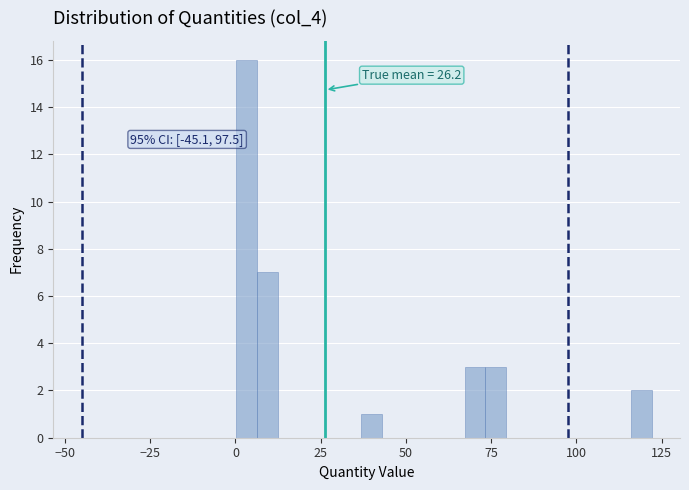

Read against the x-axis, roughly where is the centre of the tallest bar?

5